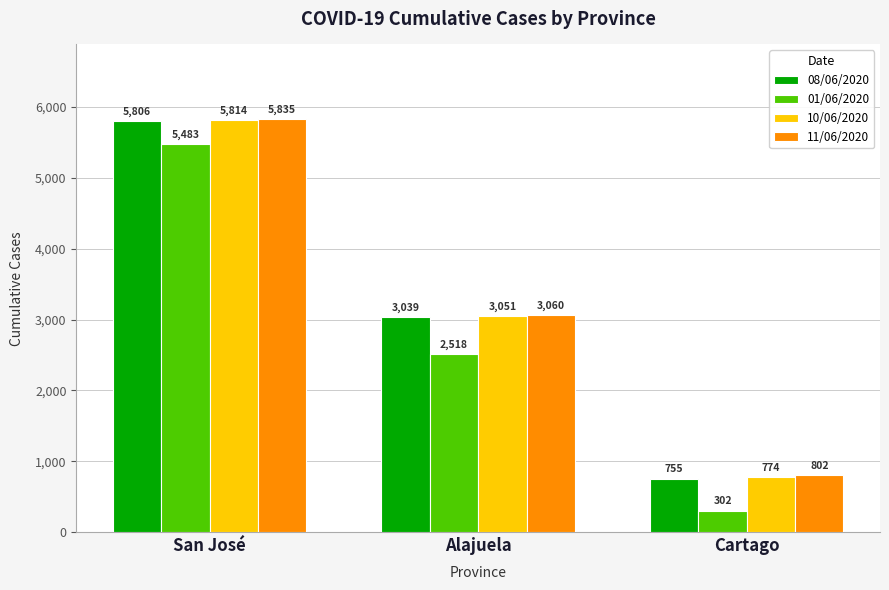

What value does the 11/06/2020 series have at Cartago, to the nearest 100?

800